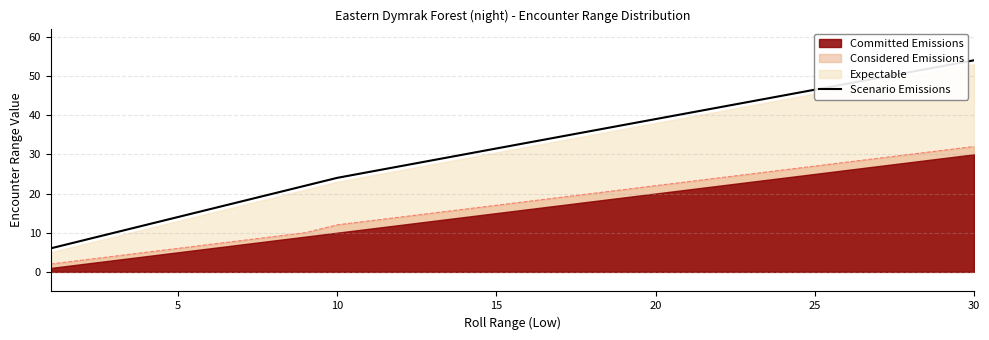

Which category has the highest value in the Scenario Emissions series?

30